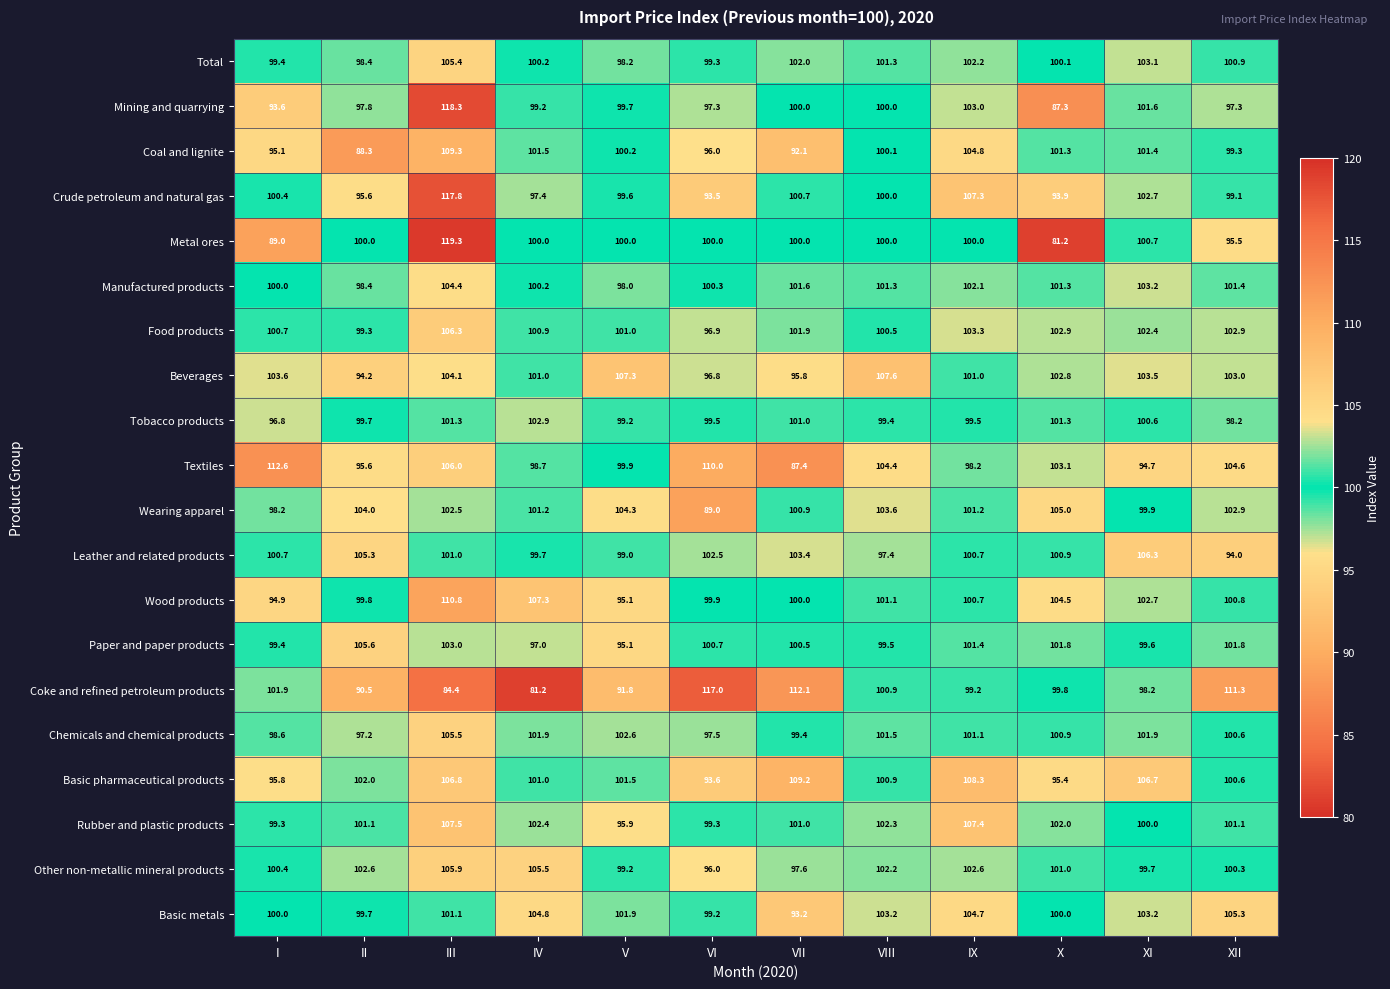

What is the approximate value of Metal ores at VI?

100.0